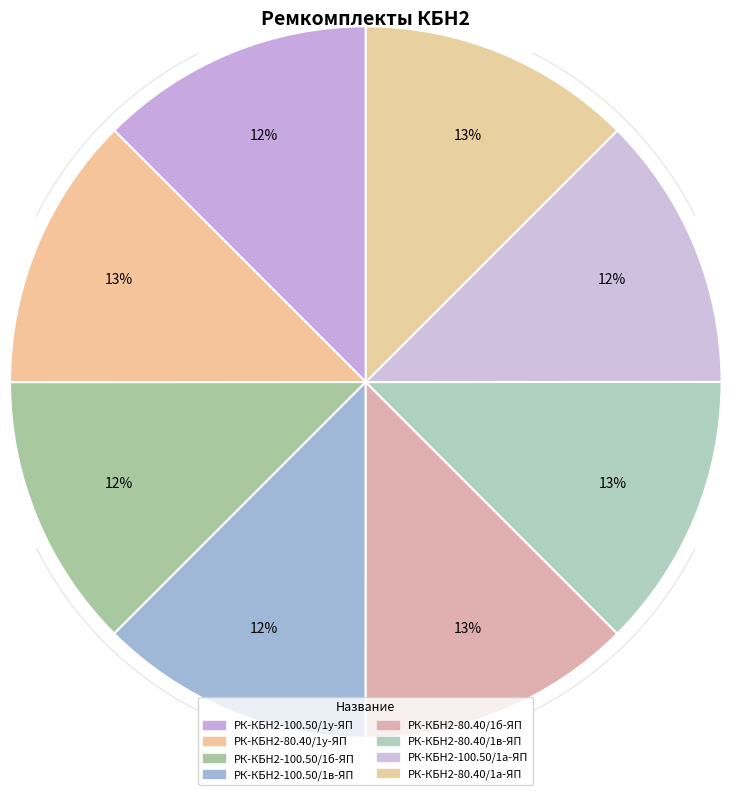

What is the smallest slice in the pie chart?

РК-КБН2-100.50/1а-ЯП